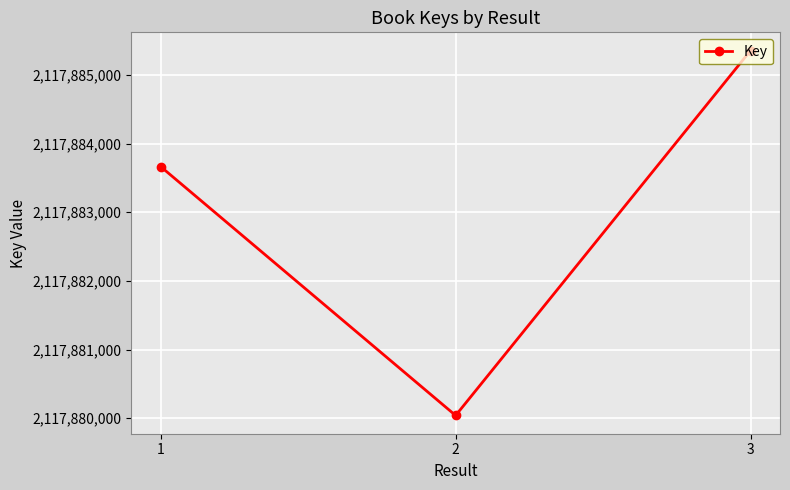

Count the number of data series in this chart.

1